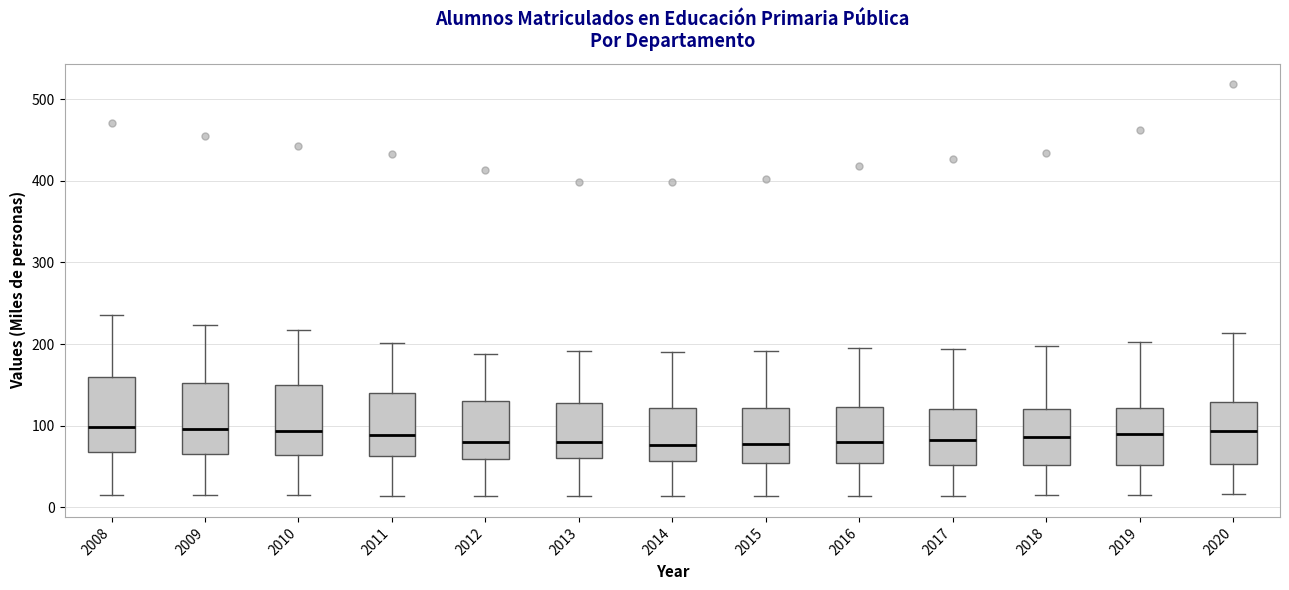

Reading left to right, transcribe this box plot: for each box, give where its median line is, the range the box spans, and where its two whiskers end, as read against the y-axis. The values are not printed on the chart, so give them approximately, as read against the axis.

2008: median 100, box 70 to 160, whiskers 10 to 240
2009: median 100, box 70 to 150, whiskers 10 to 220
2010: median 90, box 60 to 150, whiskers 10 to 220
2011: median 90, box 60 to 140, whiskers 10 to 200
2012: median 80, box 60 to 130, whiskers 10 to 190
2013: median 80, box 60 to 130, whiskers 10 to 190
2014: median 80, box 60 to 120, whiskers 10 to 190
2015: median 80, box 50 to 120, whiskers 10 to 190
2016: median 80, box 50 to 120, whiskers 10 to 200
2017: median 80, box 50 to 120, whiskers 10 to 190
2018: median 90, box 50 to 120, whiskers 10 to 200
2019: median 90, box 50 to 120, whiskers 10 to 200
2020: median 90, box 50 to 130, whiskers 20 to 210